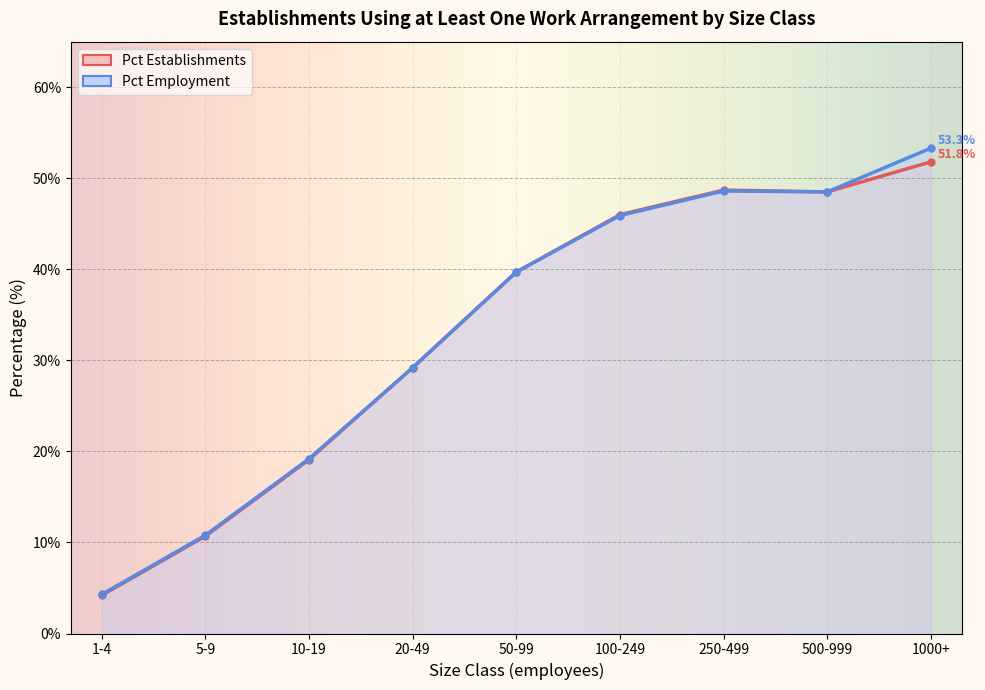

What is the label of the 4th point from the right?

100-249